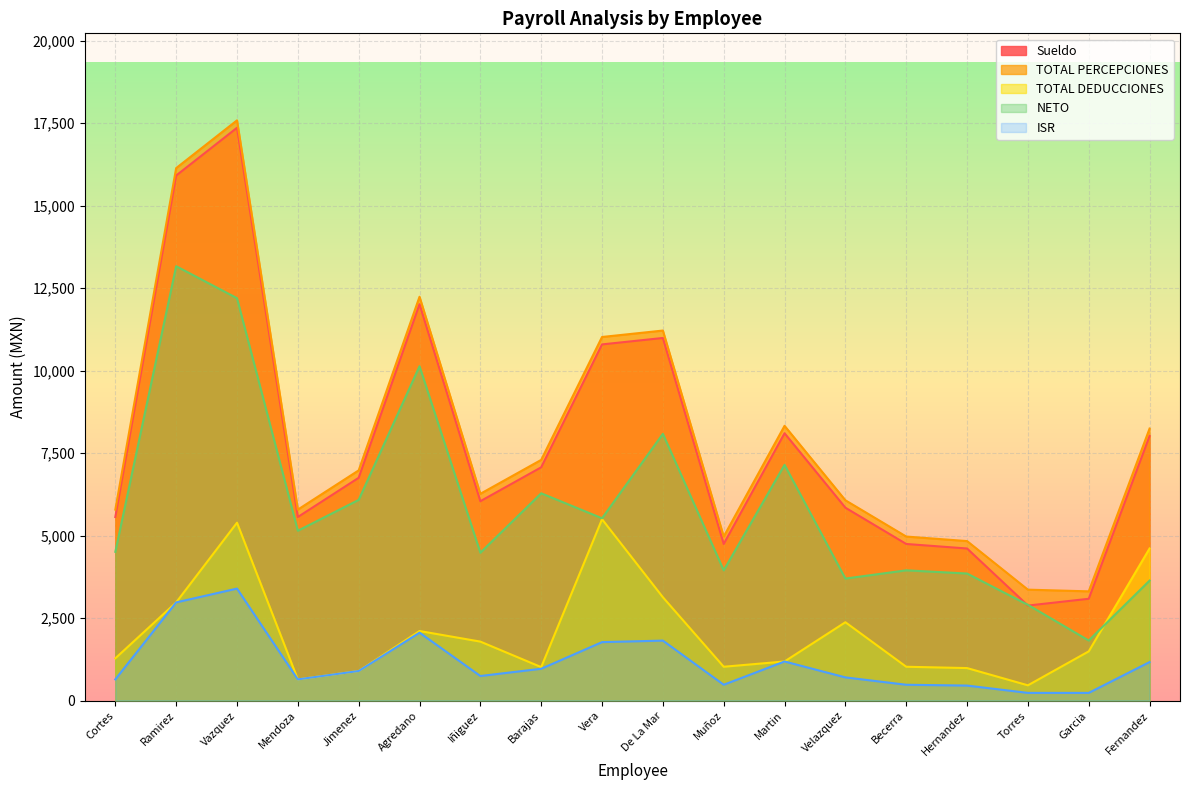

Rank the categories by ISR value from lowest to highest.

Torres, Garcia, Hernandez, Becerra, Muñoz, Cortes, Mendoza, Velazquez, Iñiguez, Jimenez, Barajas, Fernandez, Martin, Vera, De La Mar, Agredano, Ramirez, Vazquez